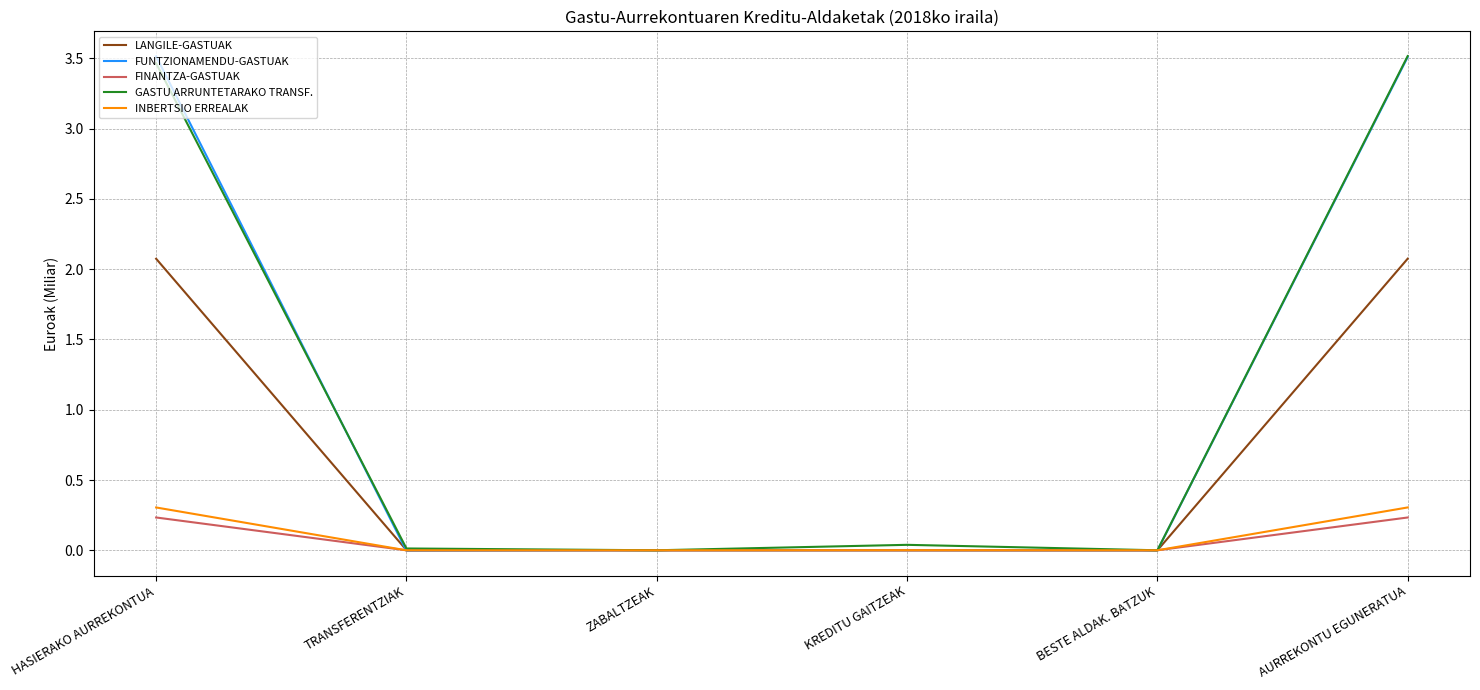

What are all the series names shown in the legend?

LANGILE-GASTUAK, FUNTZIONAMENDU-GASTUAK, FINANTZA-GASTUAK, GASTU ARRUNTETARAKO TRANSF., INBERTSIO ERREALAK